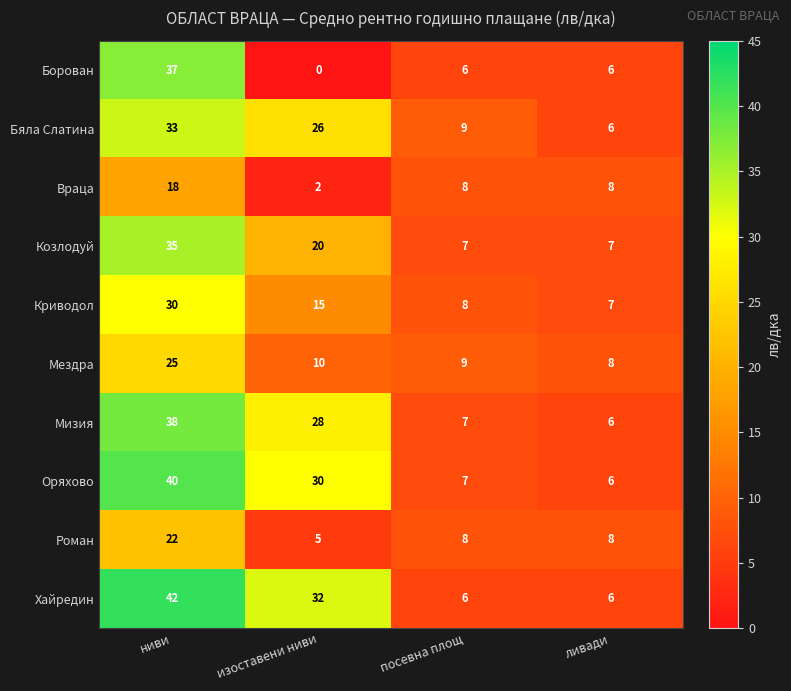

Which series changed the most between ниви and изоставени ниви?

Борован